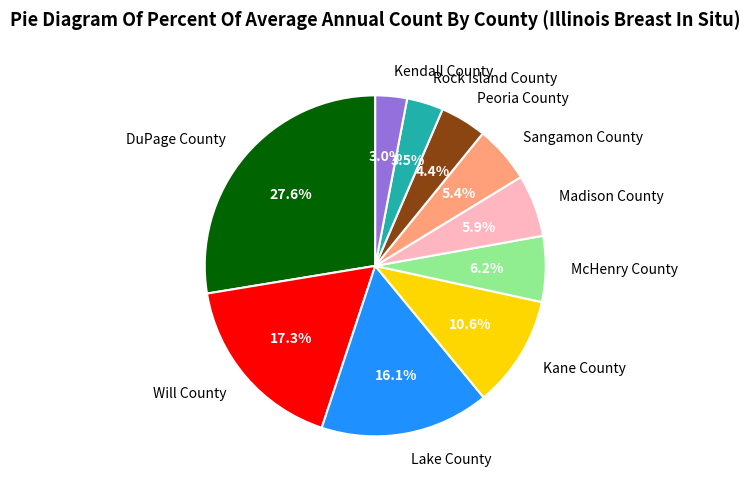

True or false: McHenry County accounts for 21% of the total.

False